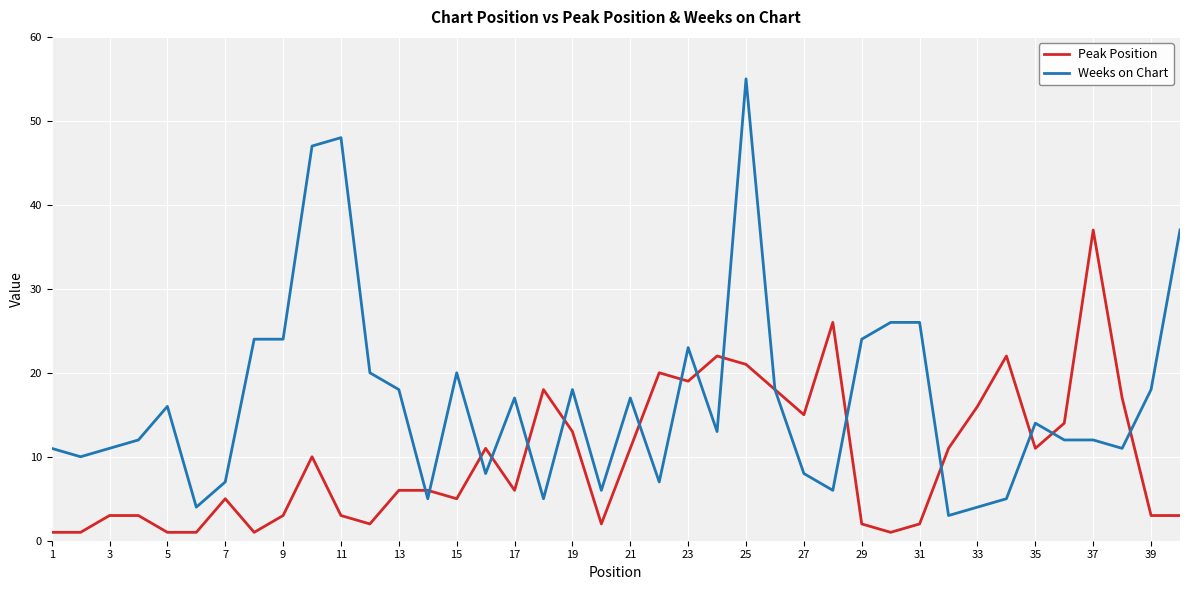

What is the maximum value shown in the chart?

55